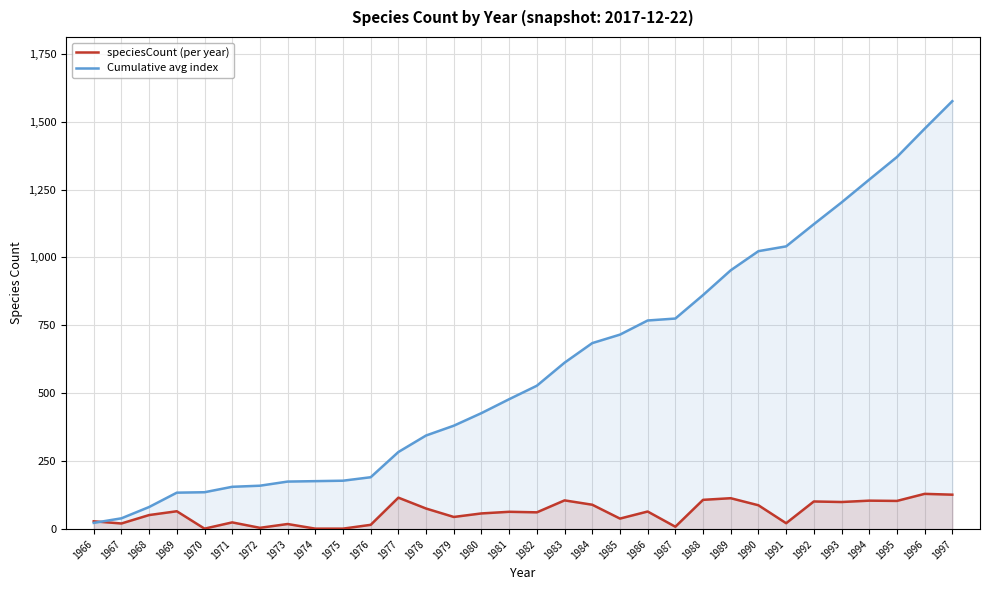

Rank the series at 1967 from highest to lowest value.

Cumulative avg index, speciesCount (per year)